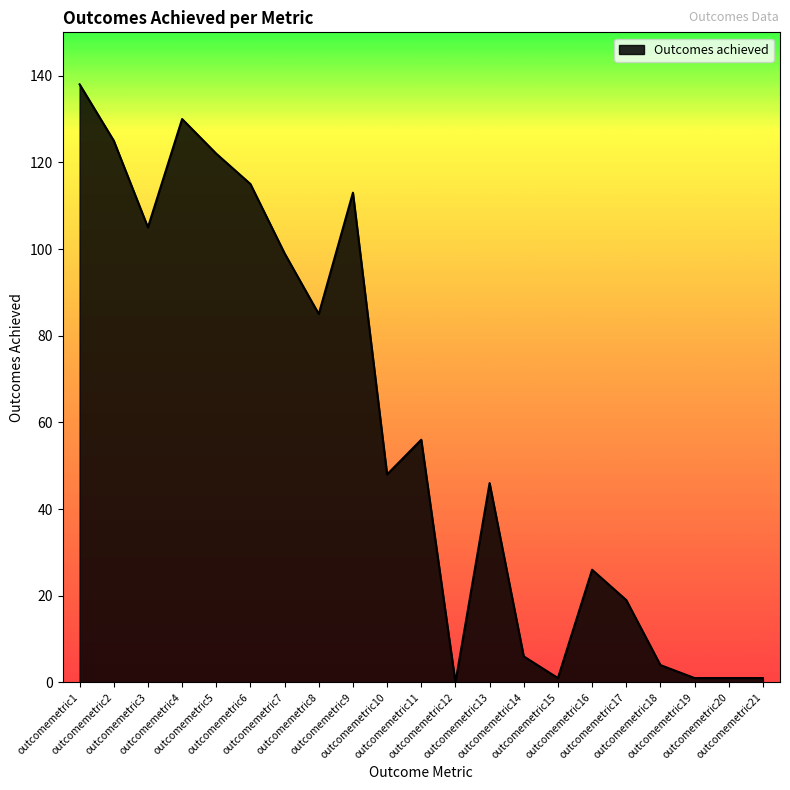

How many lines are shown in the chart?

1